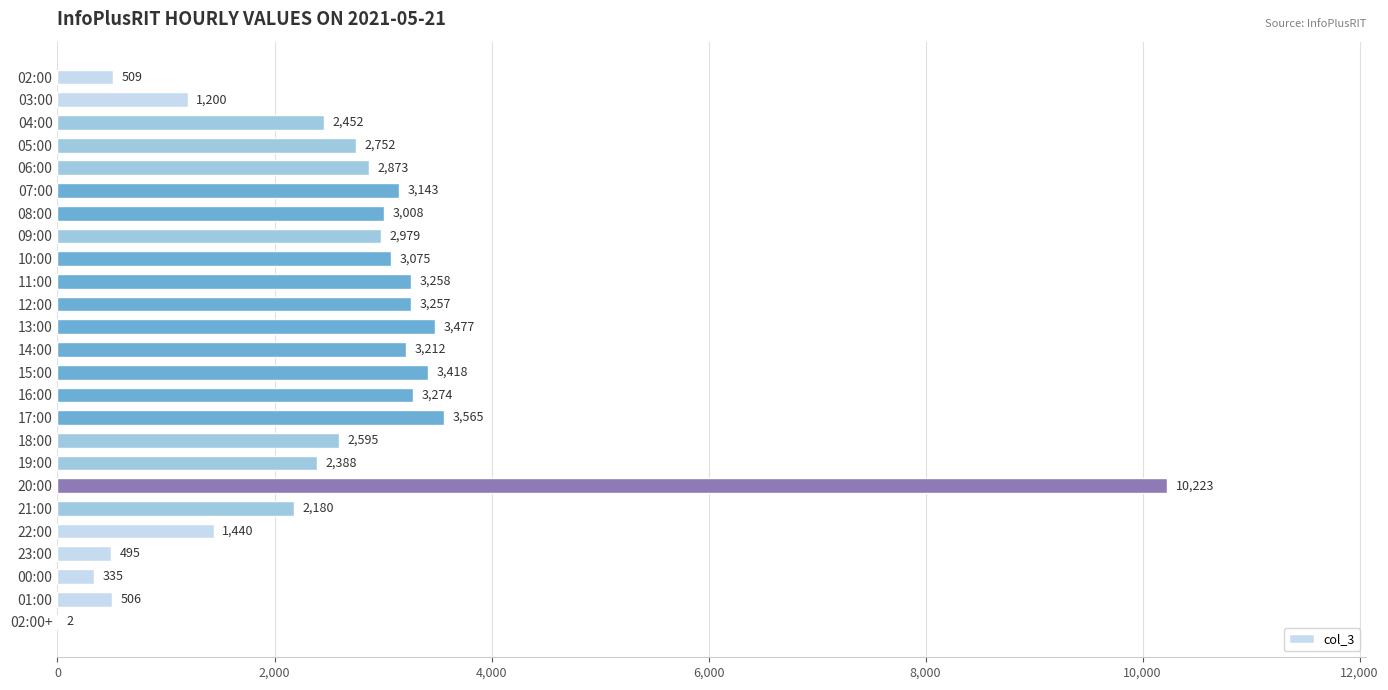

The value at 13:00 is 3477. True or false?

True